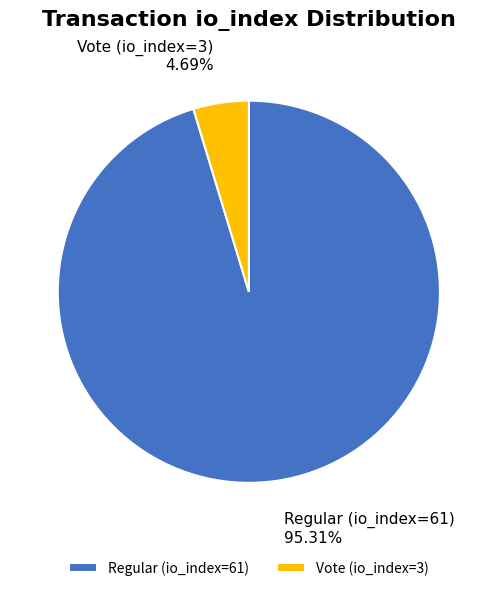

How many segments does this pie chart have?

2